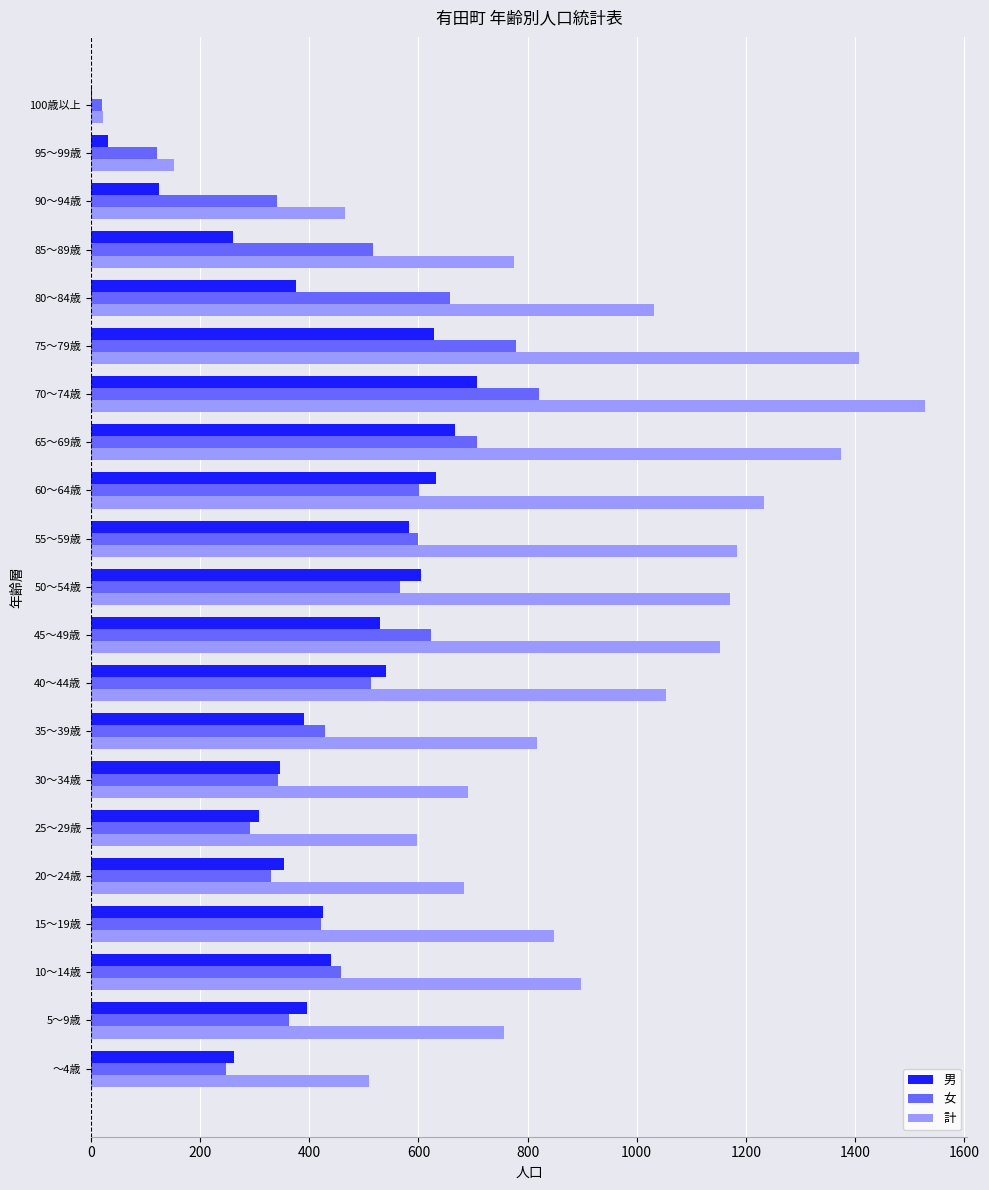

Is the value of 男 at 30～34歳 greater than the value of 計 at 80～84歳?

No